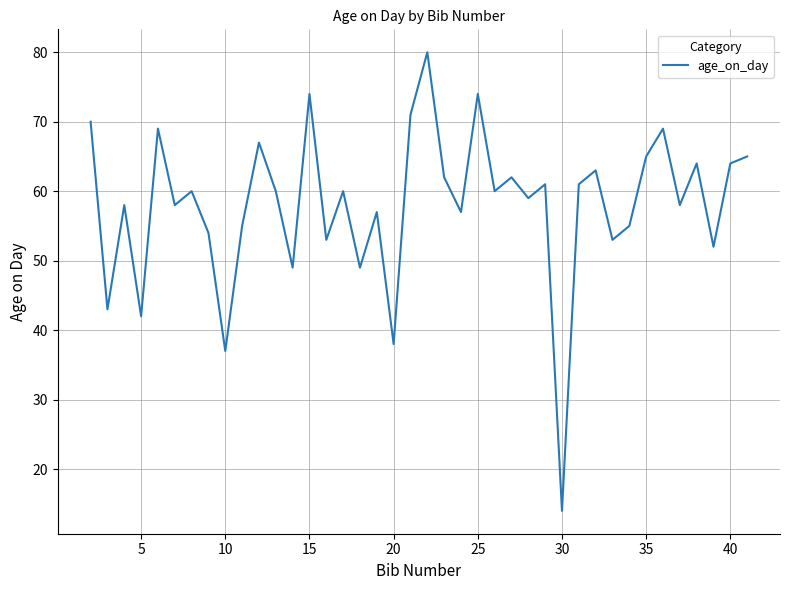

What is the difference between the maximum and minimum values?

66